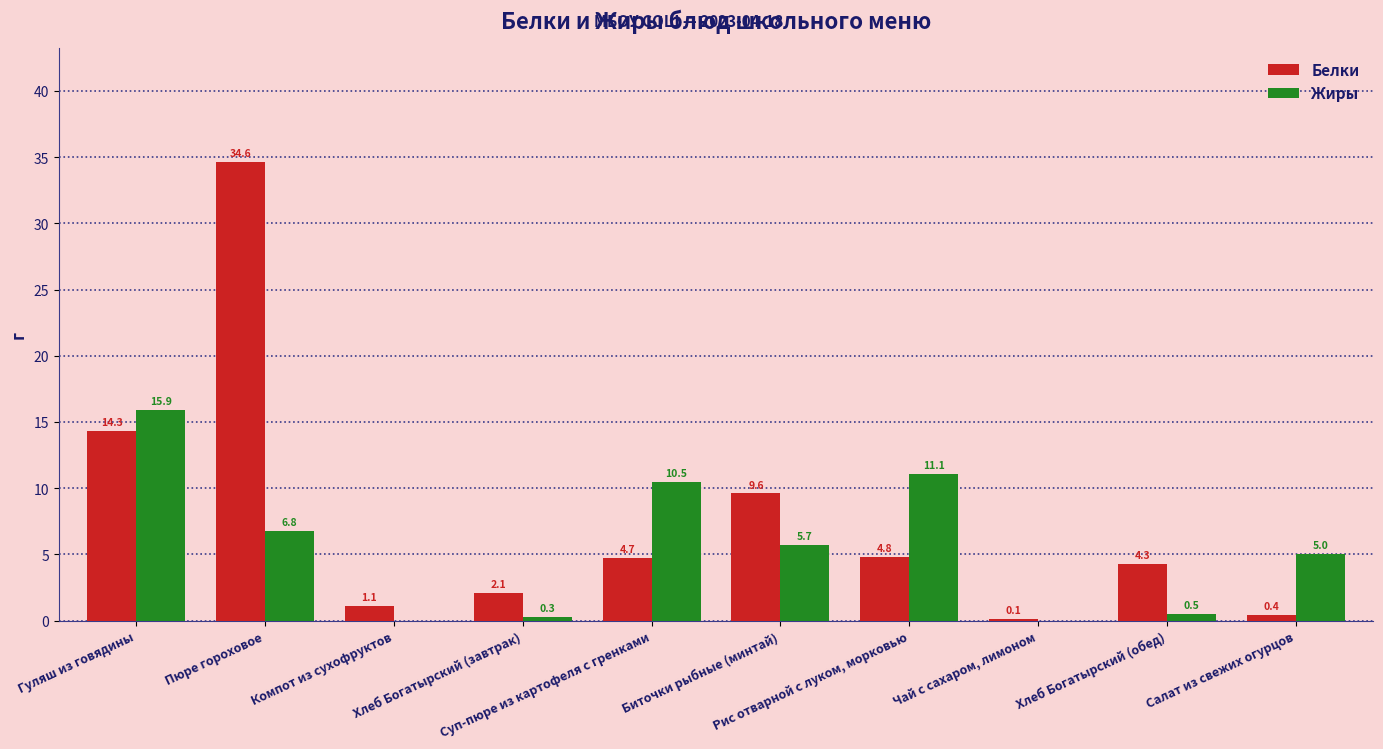

Reading left to right, transcribe all the data shown in this chart.

Белки: Гуляш из говядины=14.3	Пюре гороховое=34.6	Компот из сухофруктов=1.1	Хлеб Богатырский (завтрак)=2.1	Суп-пюре из картофеля с гренками=4.7	Биточки рыбные (минтай)=9.6	Рис отварной с луком, морковью=4.8	Чай с сахаром, лимоном=0.1	Хлеб Богатырский (обед)=4.3	Салат из свежих огурцов=0.4
Жиры: Гуляш из говядины=15.9	Пюре гороховое=6.8	Компот из сухофруктов=0.0	Хлеб Богатырский (завтрак)=0.3	Суп-пюре из картофеля с гренками=10.5	Биточки рыбные (минтай)=5.7	Рис отварной с луком, морковью=11.1	Чай с сахаром, лимоном=0.0	Хлеб Богатырский (обед)=0.5	Салат из свежих огурцов=5.0